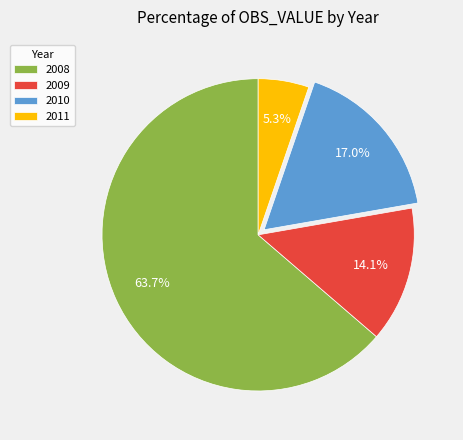

How many slices are in this pie chart?

4